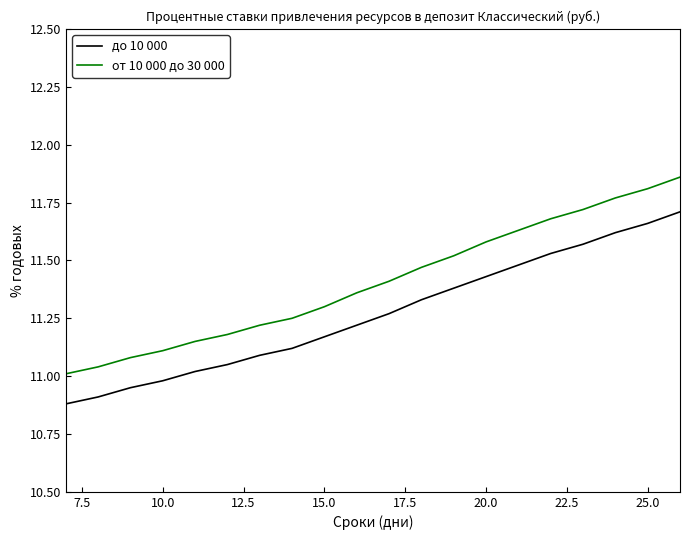

True or false: от 10 000 до 30 000 and до 10 000 intersect in this chart.

False